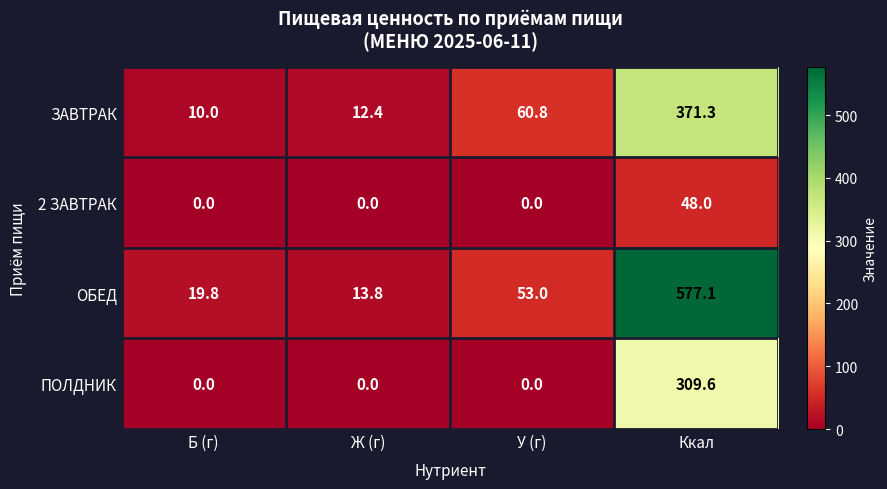

At which category is the sum across all series the highest?

Ккал